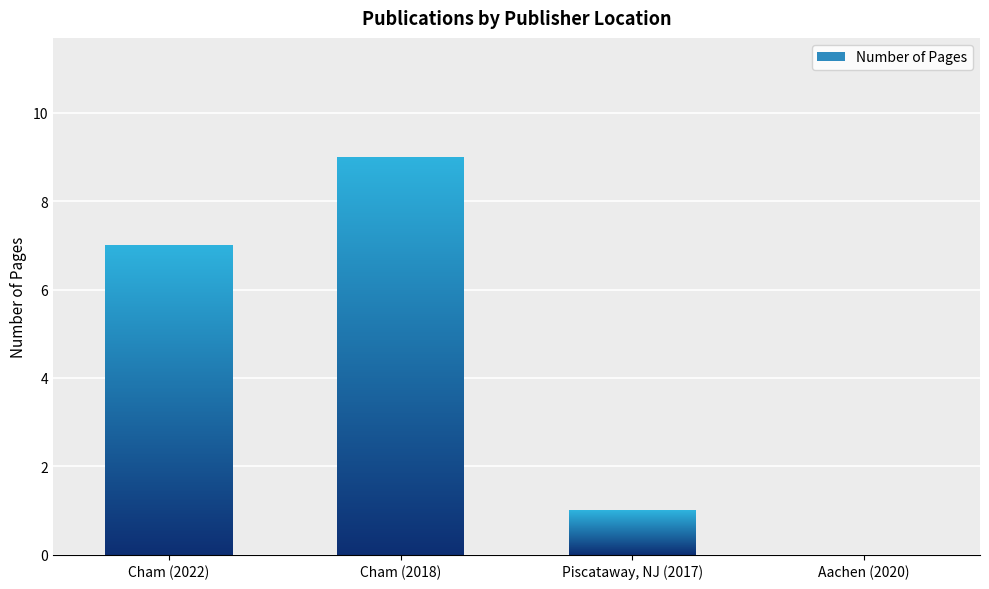

Read the value at Cham (2018).

9